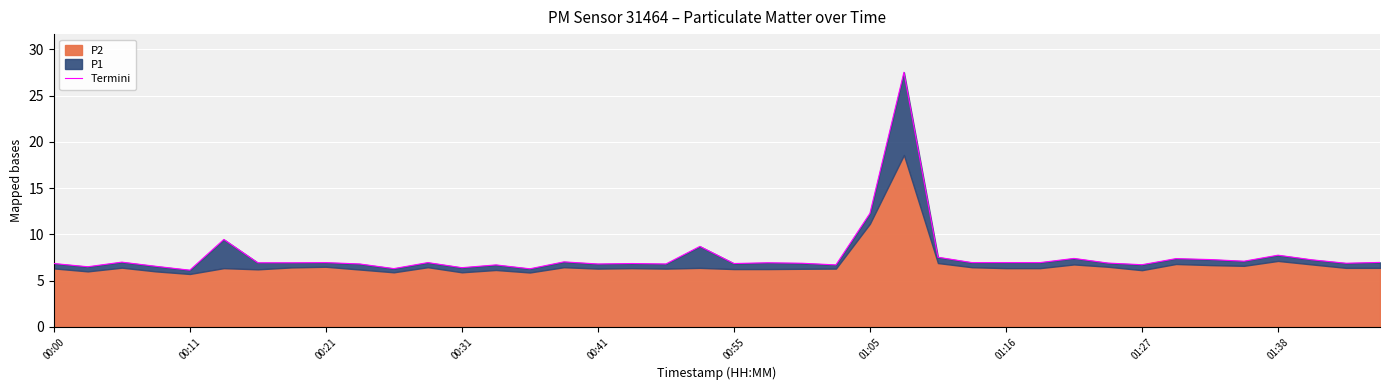

How many points are higher than both their immediate neighbors (excluding endpoints)?

13